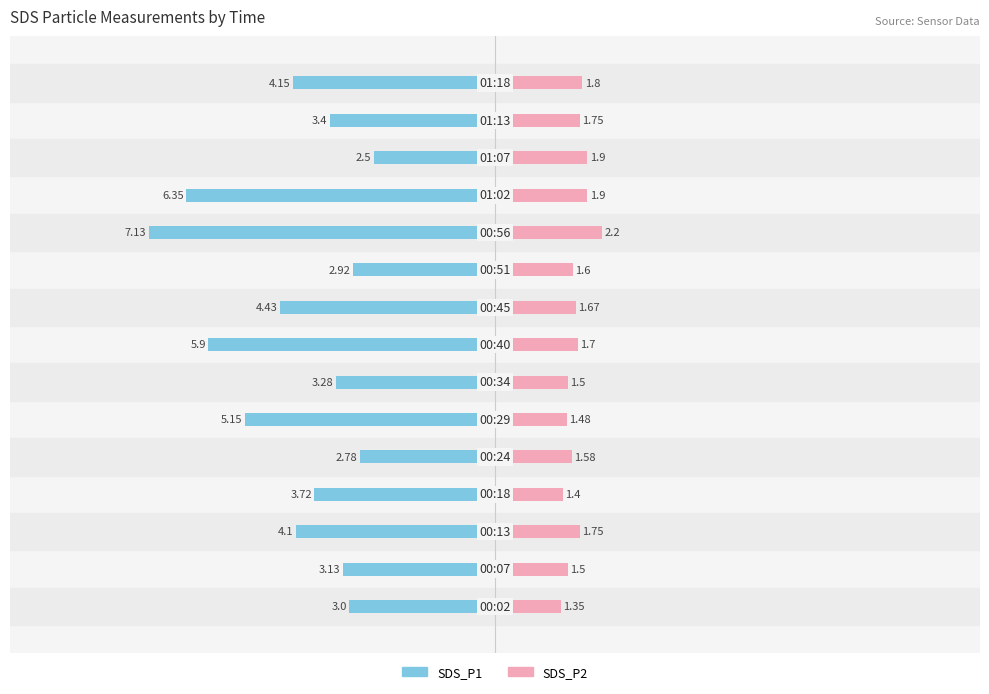

True or false: SDS_P1 has a value of -5.2 at −7.5.

False